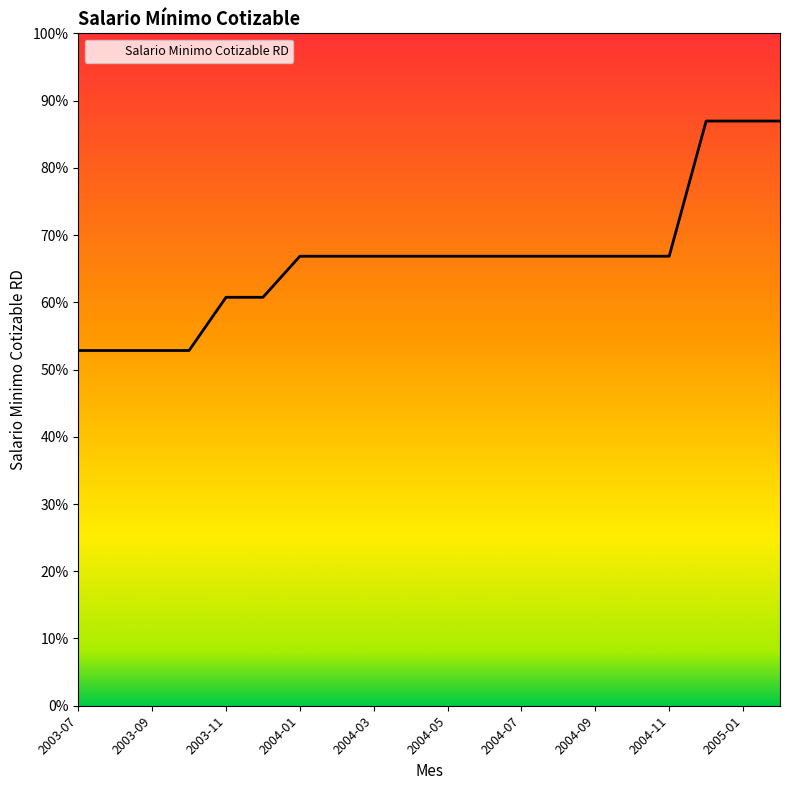

Rank the categories by value from highest to lowest.

2004-12, 2005-01, 2005-02, 2004-01, 2004-02, 2004-03, 2004-04, 2004-05, 2004-06, 2004-07, 2004-08, 2004-09, 2004-10, 2004-11, 2003-11, 2003-12, 2003-07, 2003-08, 2003-09, 2003-10